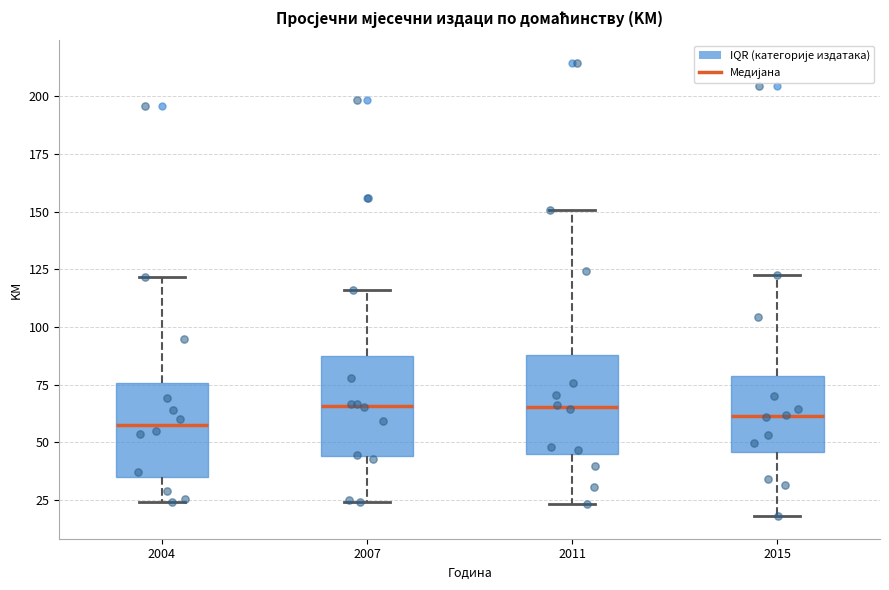

Where is the lower edge of the box at x = 2015 on the y-axis? The values are not printed on the chart, so give them approximately, as read against the axis.

45